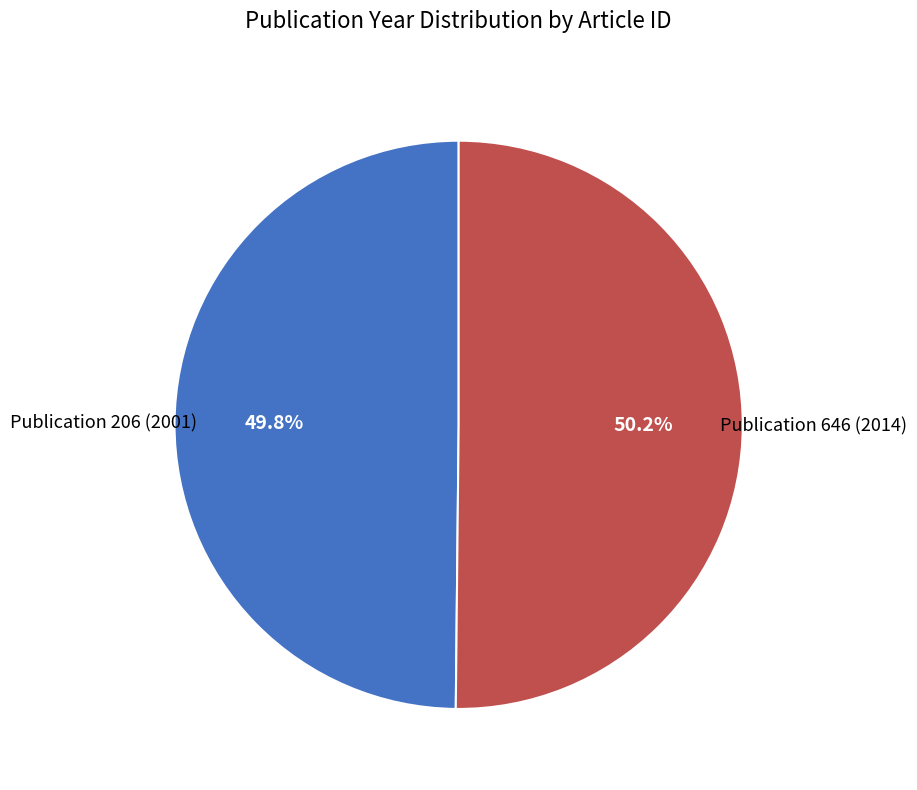

Does any single category account for the majority?

Yes